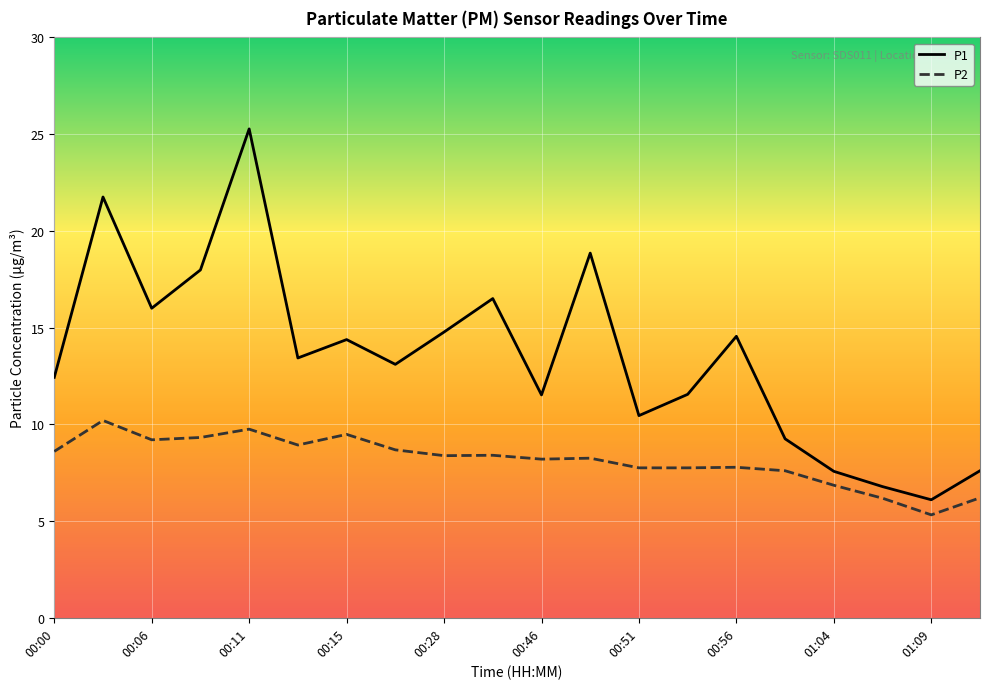

What is the maximum value for P1?

25.3